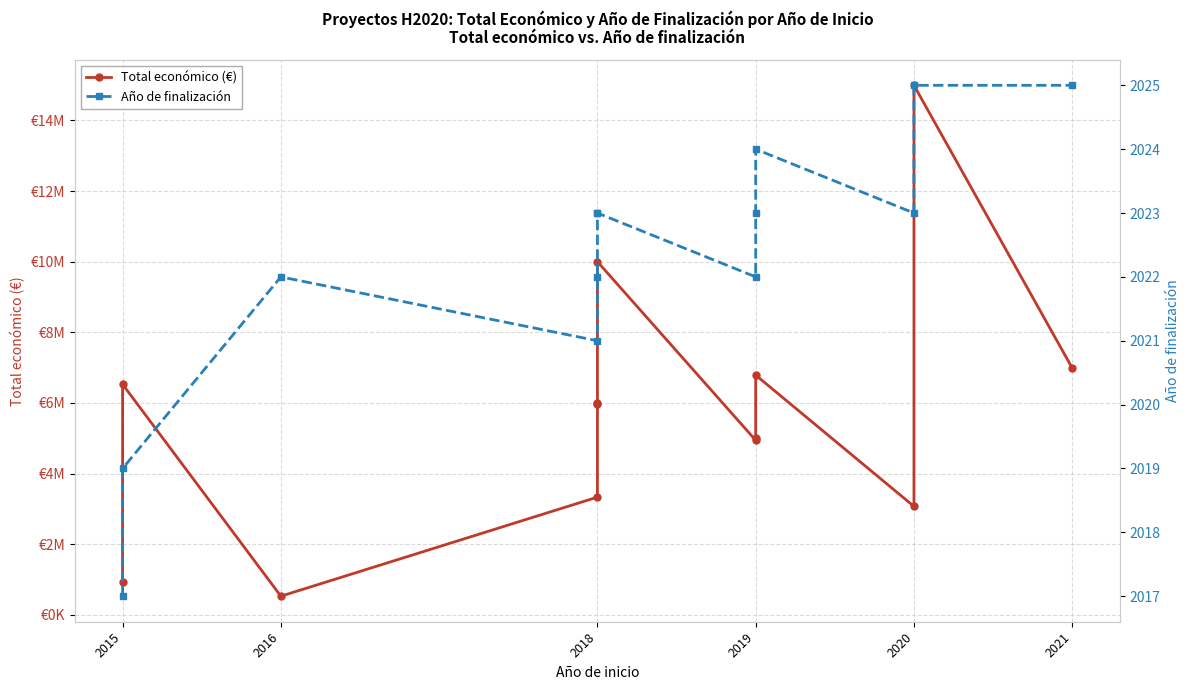

What is the label of the 11th point from the right?

2018